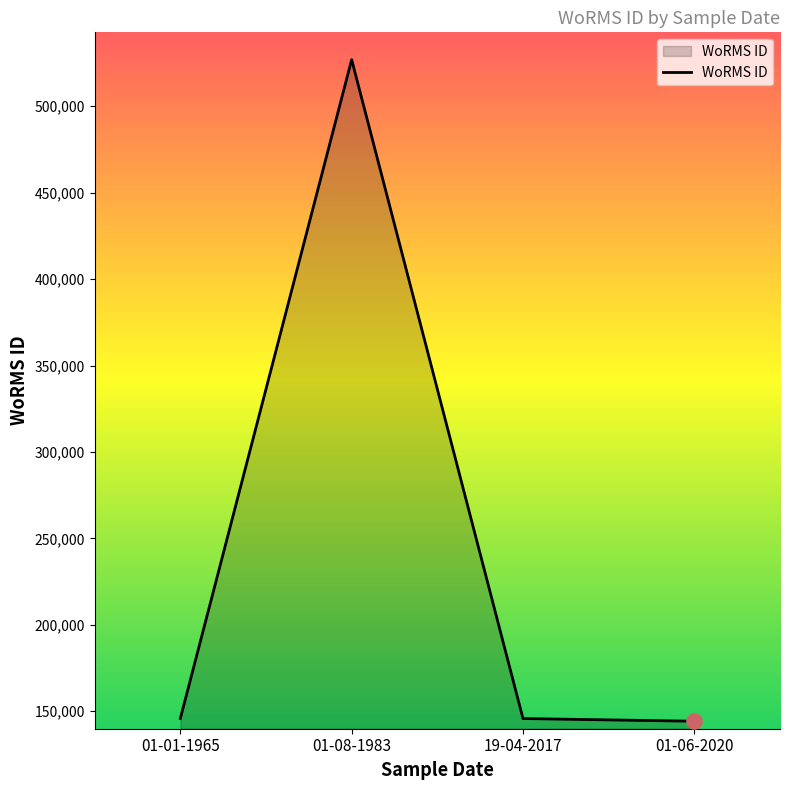

What is the change in value from 01-08-1983 to 01-06-2020?

-382713